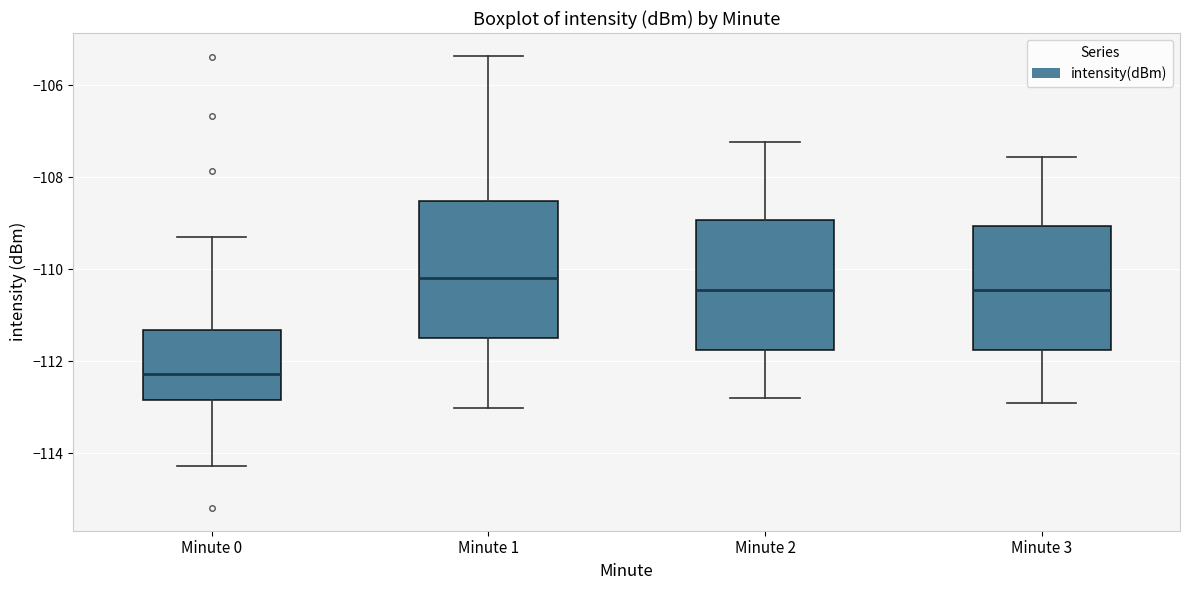

Reading left to right, transcribe this box plot: for each box, give where its median line is, the range the box spans, and where its two whiskers end, as read against the y-axis. The values are not printed on the chart, so give them approximately, as read against the axis.

Minute 0: median -112.2, box -112.8 to -111.4, whiskers -114.2 to -109.4
Minute 1: median -110.2, box -111.4 to -108.6, whiskers -113.0 to -105.4
Minute 2: median -110.4, box -111.8 to -109.0, whiskers -112.8 to -107.2
Minute 3: median -110.4, box -111.8 to -109.0, whiskers -113.0 to -107.6